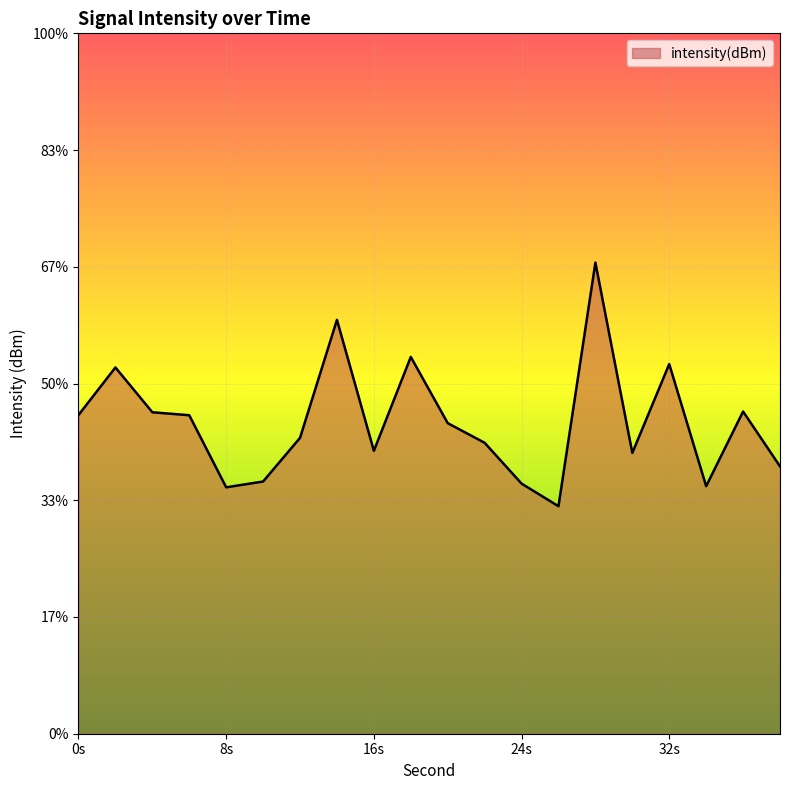

How many series are shown in this chart?

1